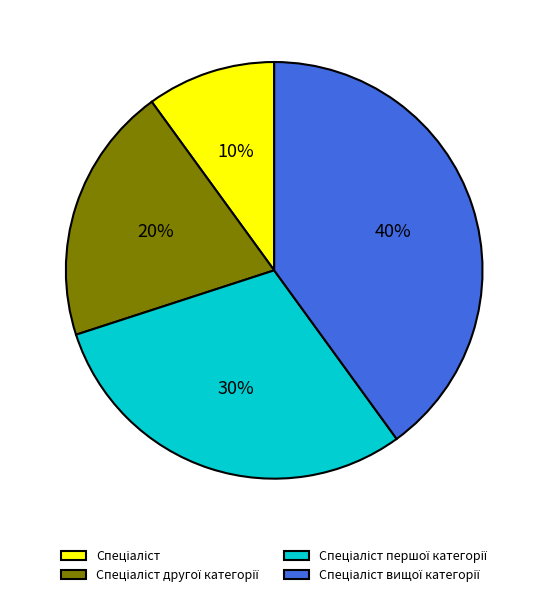

Is there any slice that represents more than half of the pie?

No